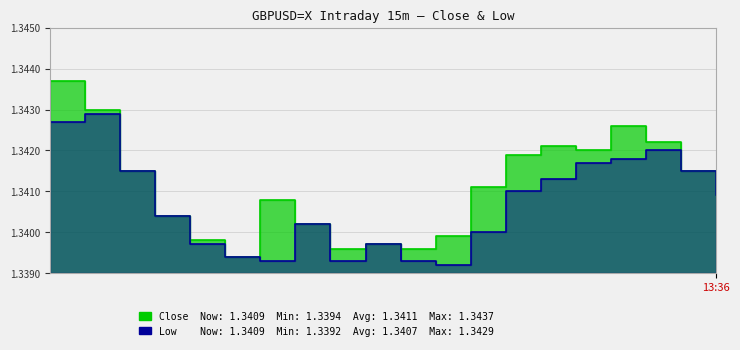

What is the average value of the Close series?

1.3